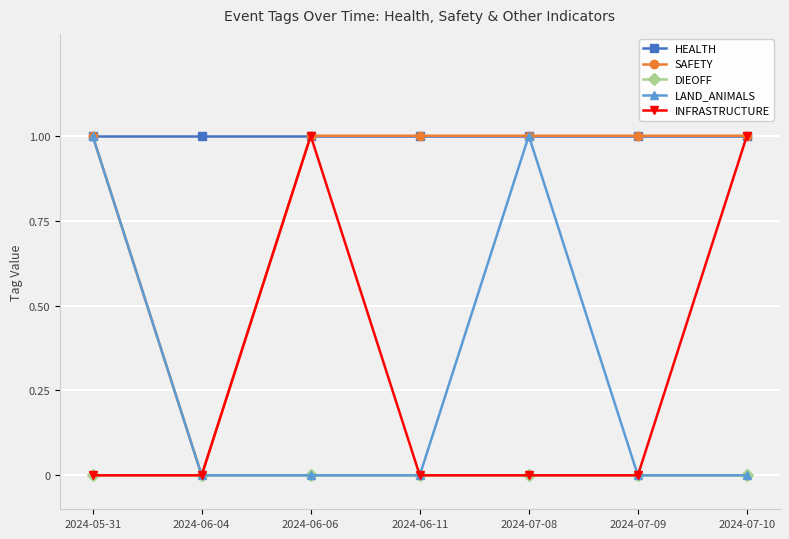

What is the label of the 6th point from the left?

2024-07-09